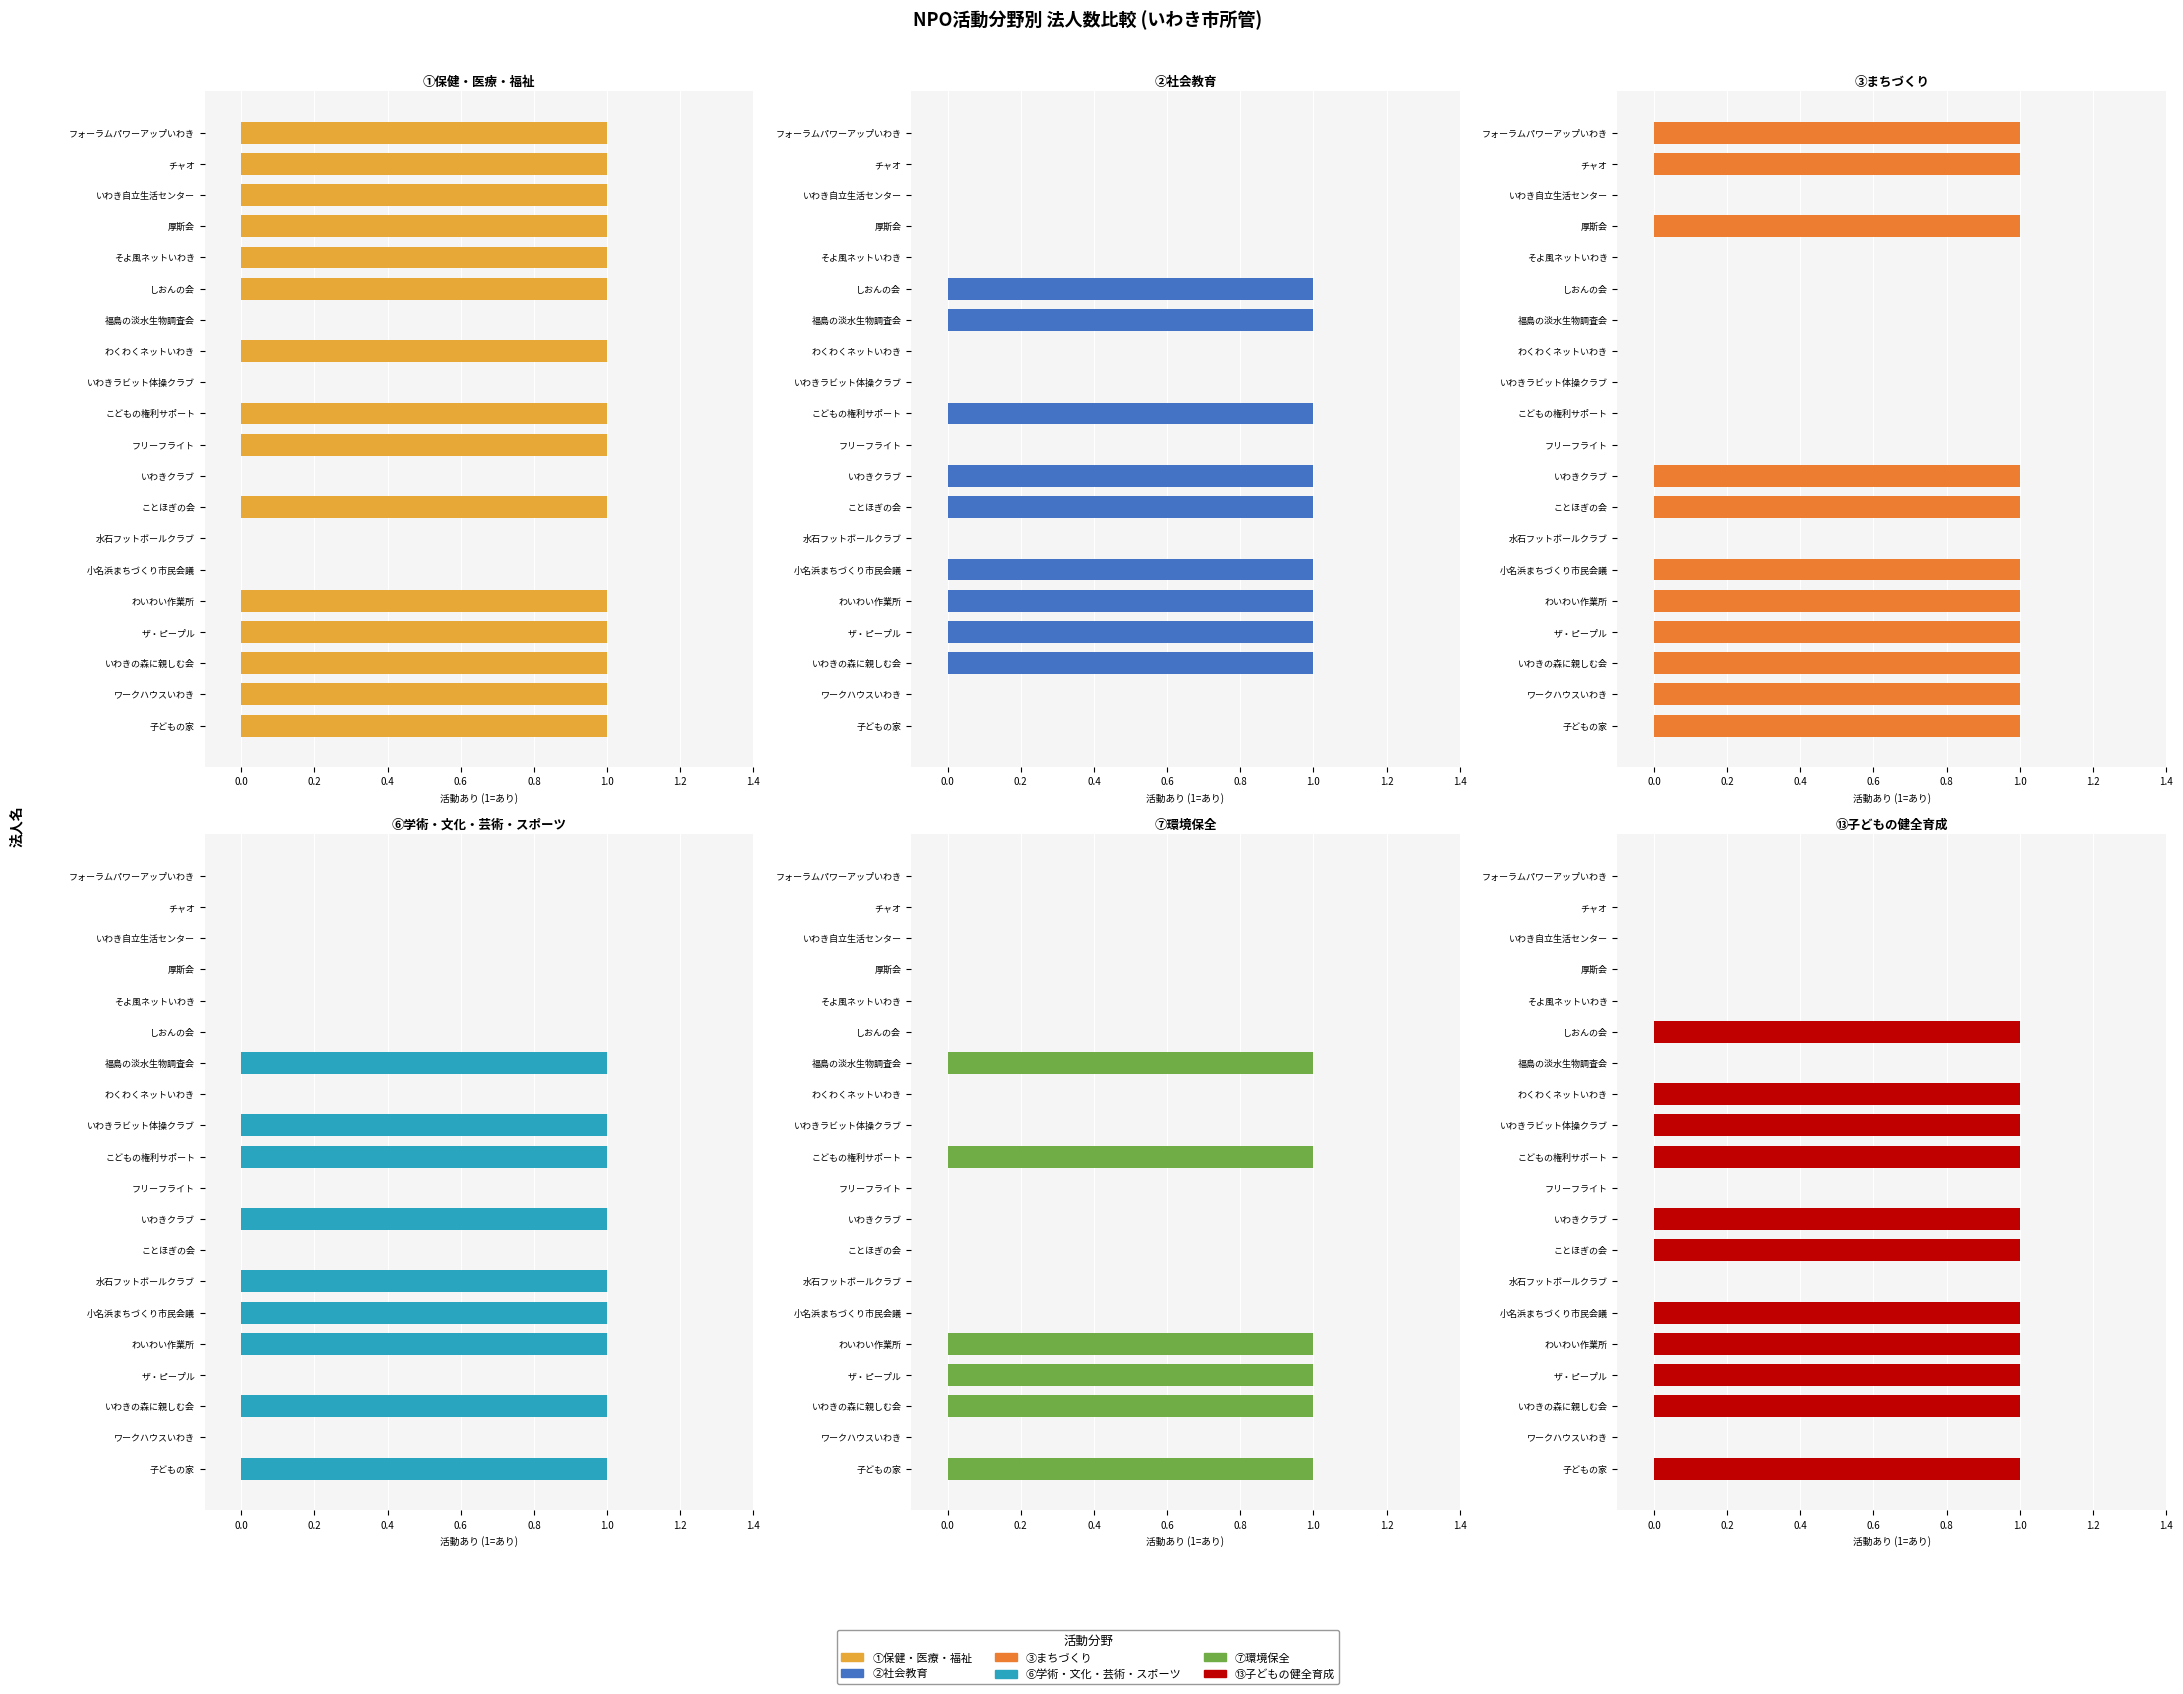

Does the chart contain any negative values?

No